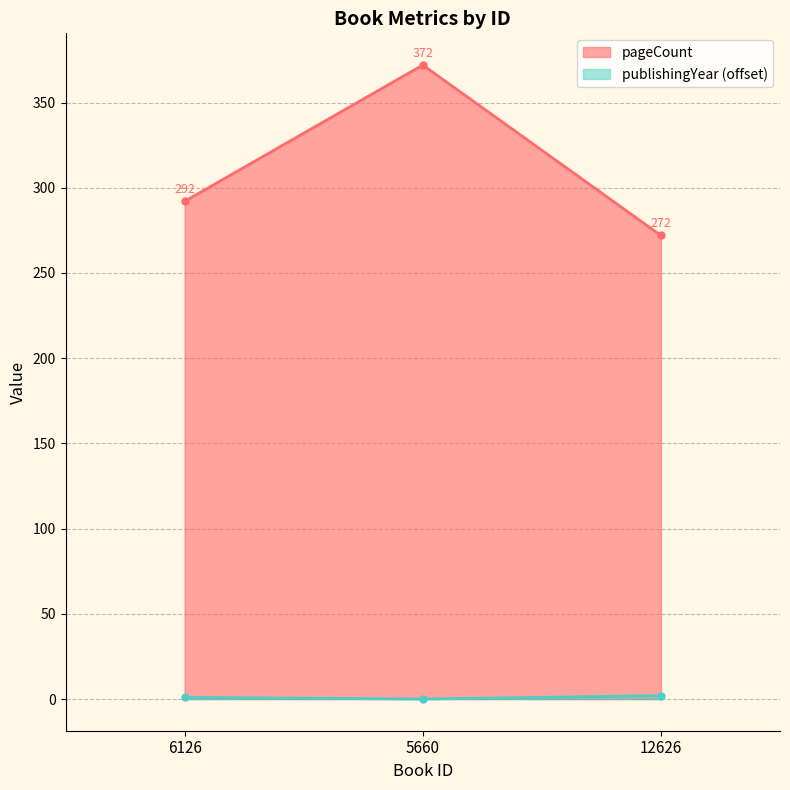

How many lines are shown in the chart?

2